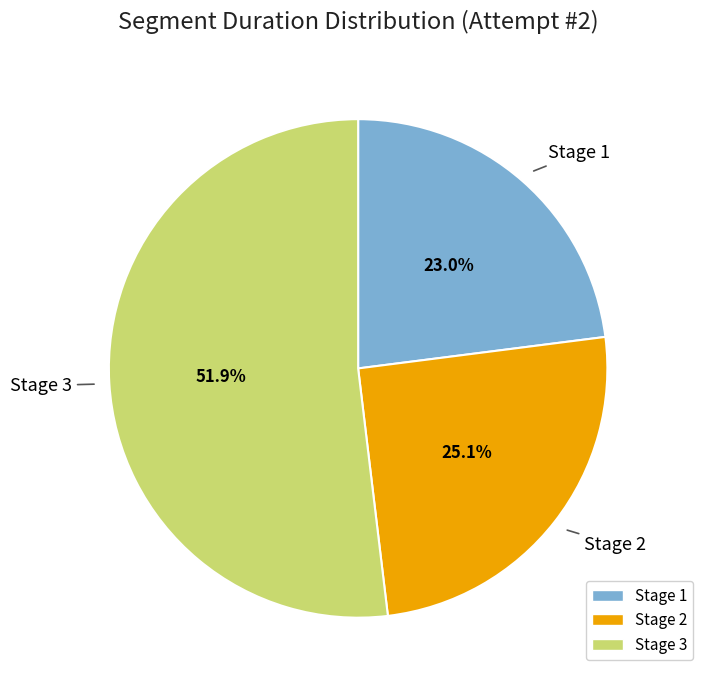

What percentage is NOT represented by Stage 1?

77.0%